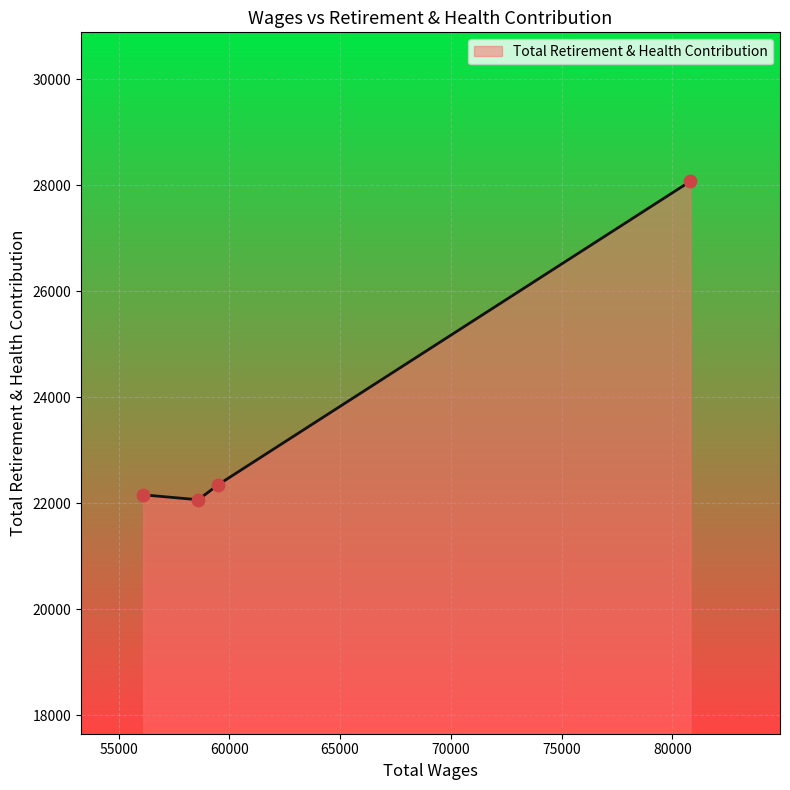

What is the minimum value shown in the chart?

22066